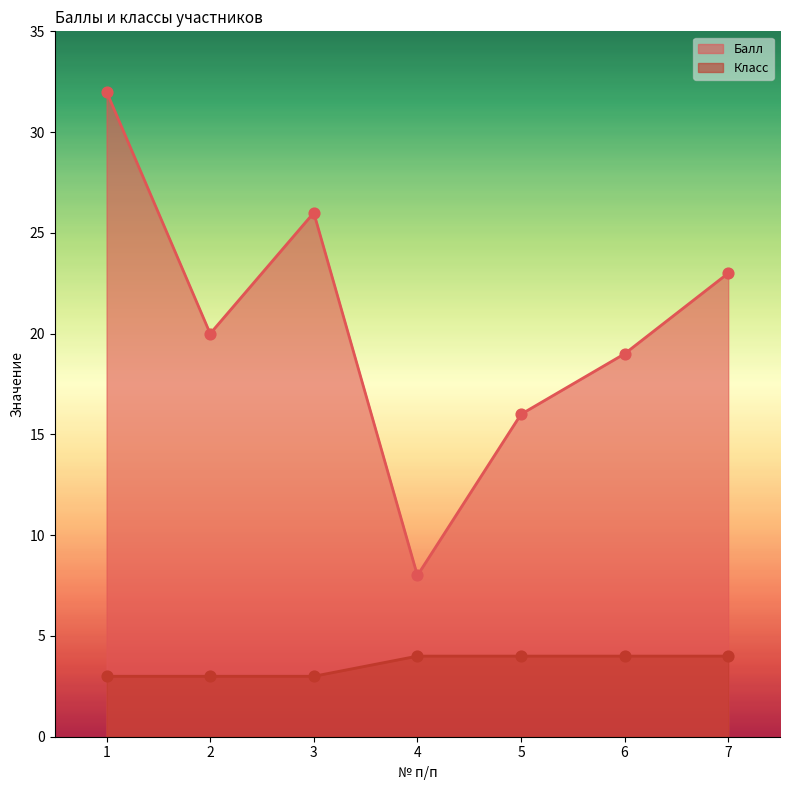

At which category is the sum across all series the highest?

1